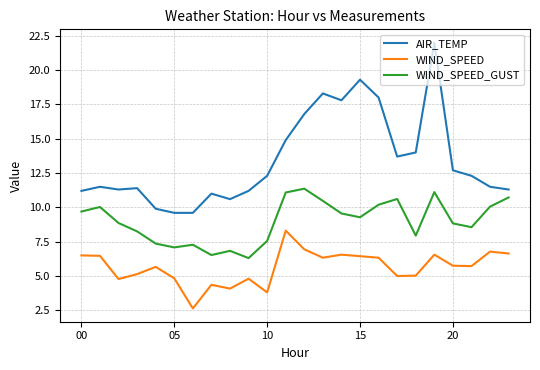

True or false: AIR_TEMP and WIND_SPEED cross at least once.

False